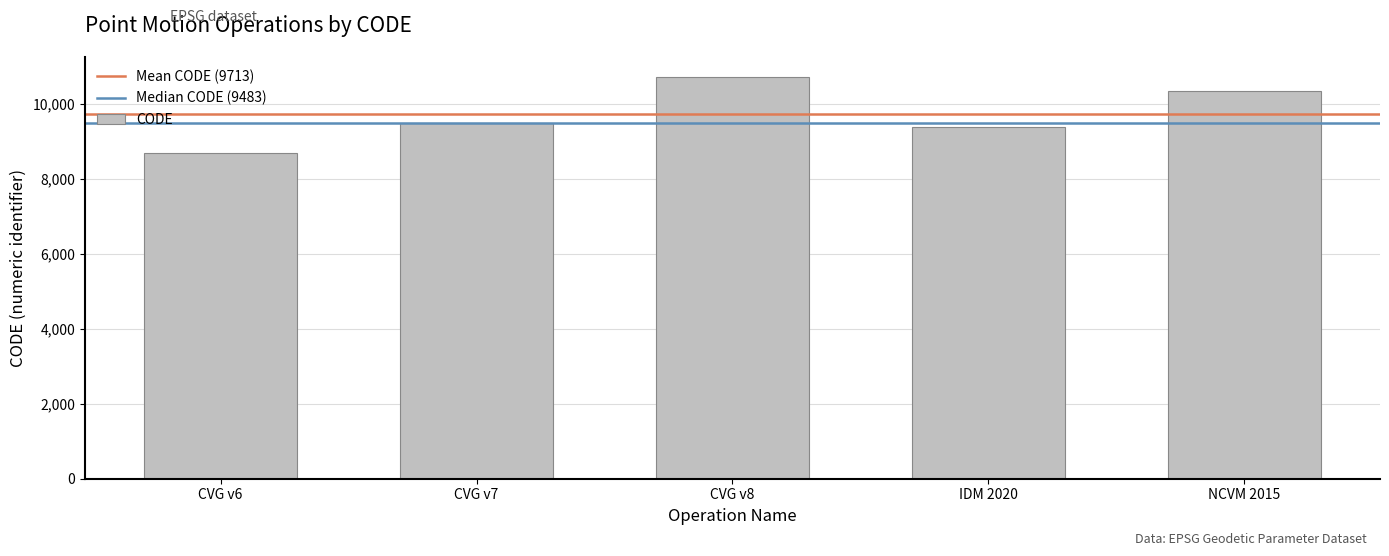

The value at CVG v6 is 8676. True or false?

True